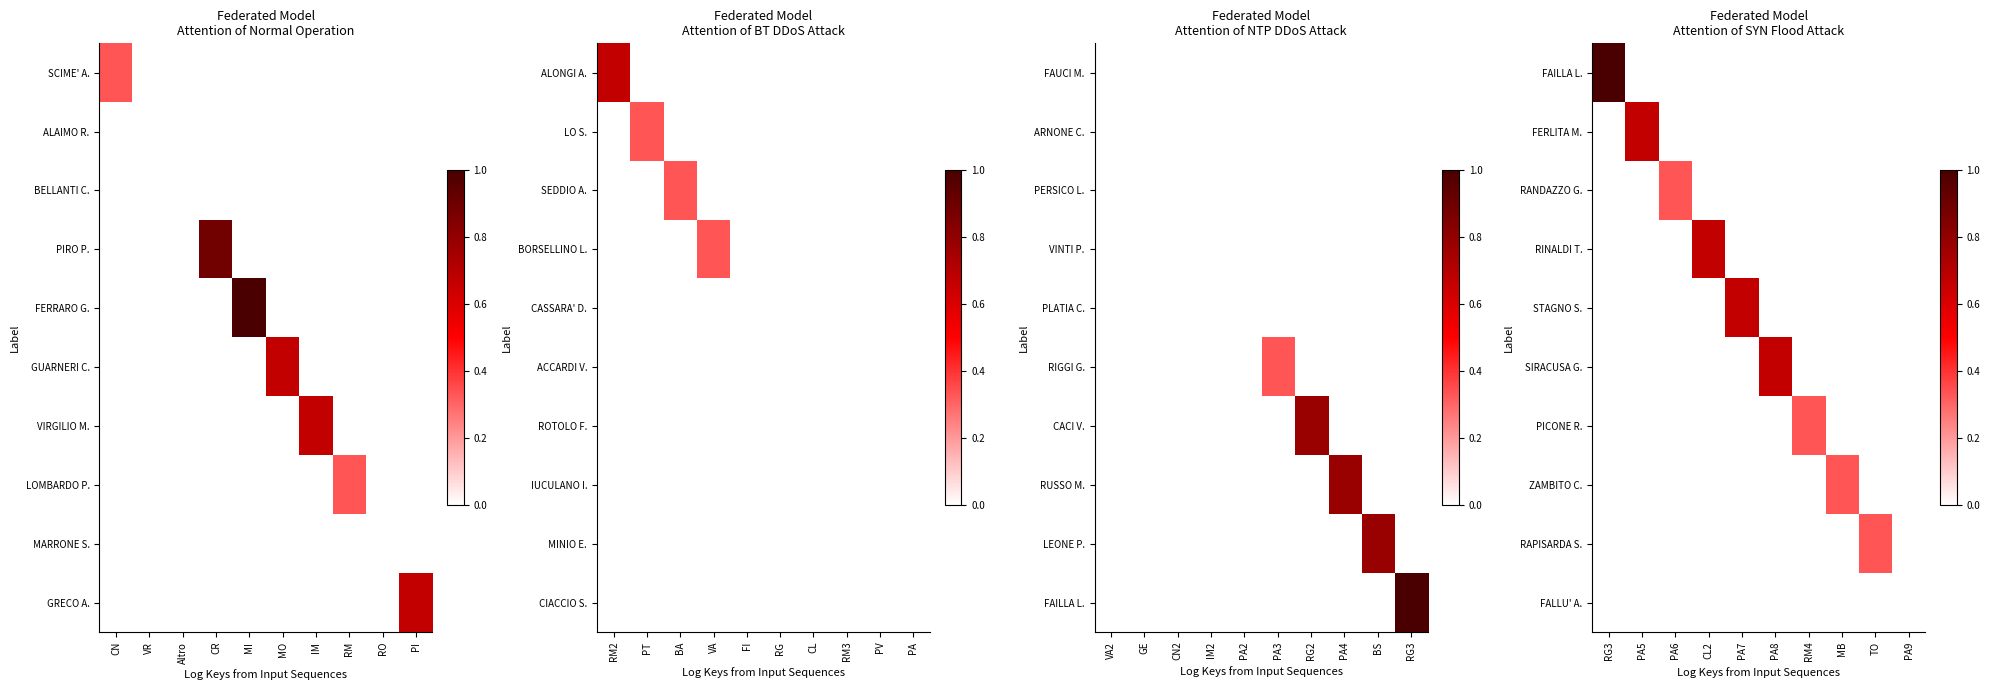

The value of FERLITA M. at PA7 is 0.0. True or false?

True